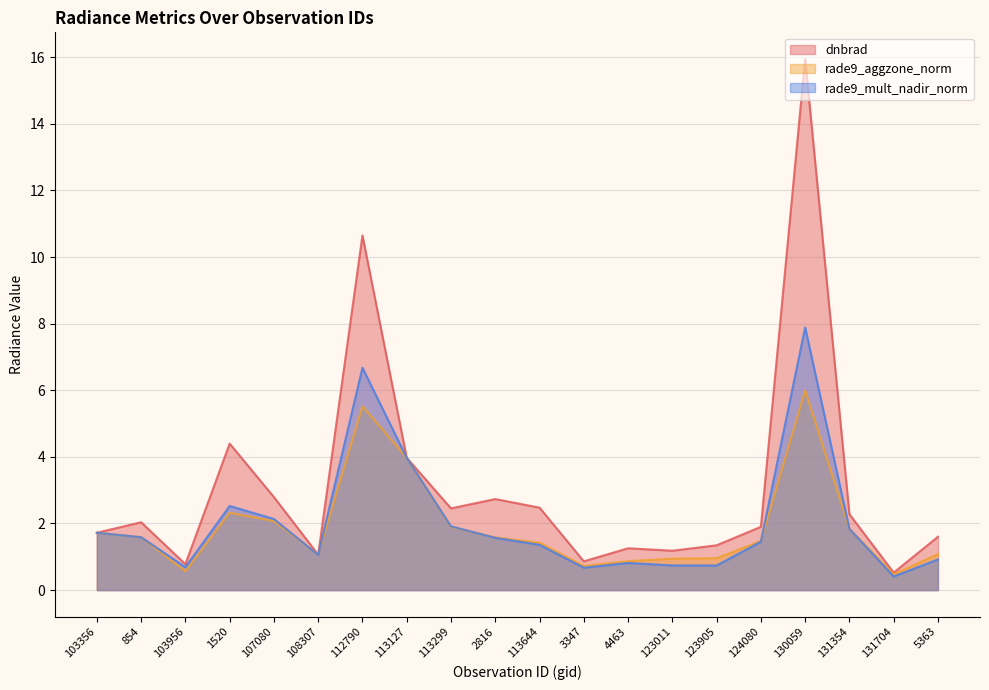

The value of dnbrad at 113299 is 2.5. True or false?

True